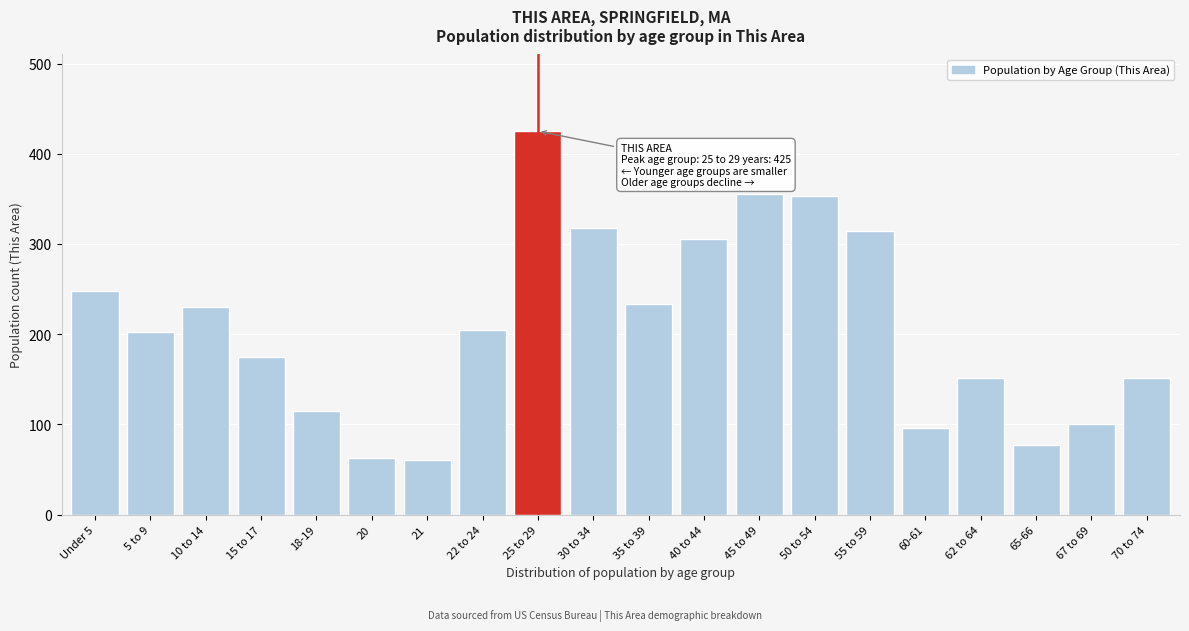

Is it true that the value at 55 to 59 is 314?

True